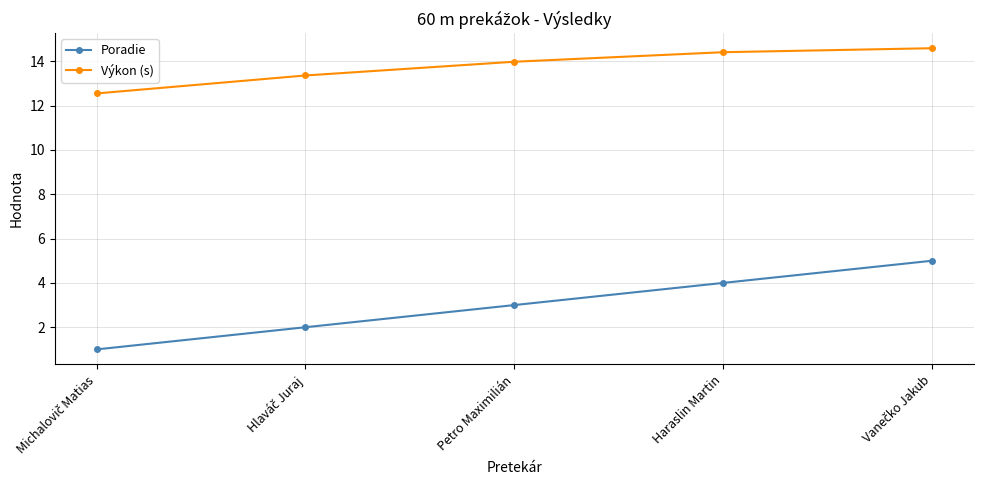

Does the chart display data point markers on the line(s)?

Yes